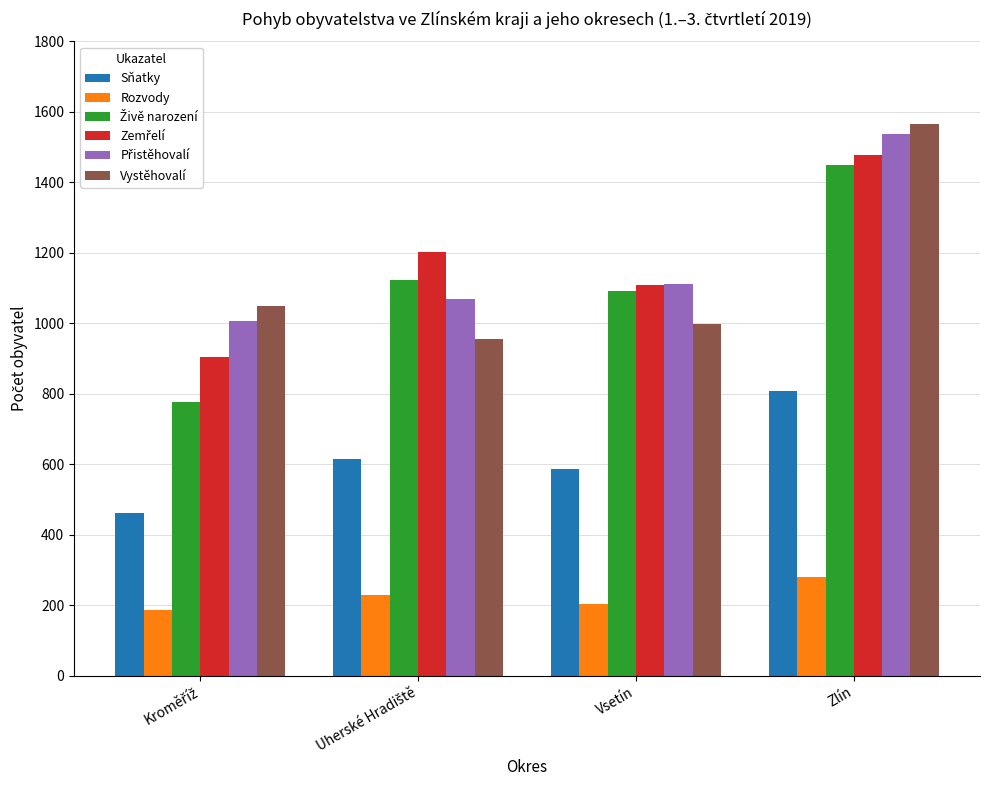

How many distinct data groups are displayed?

6